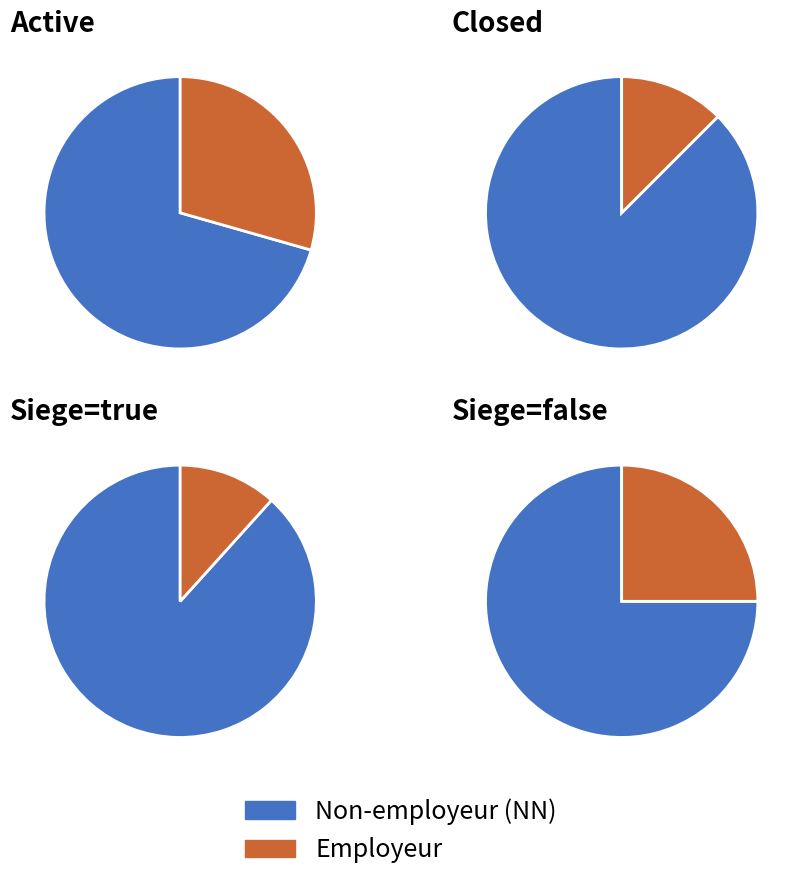

Is it true that 22 is 1% of the pie?

False